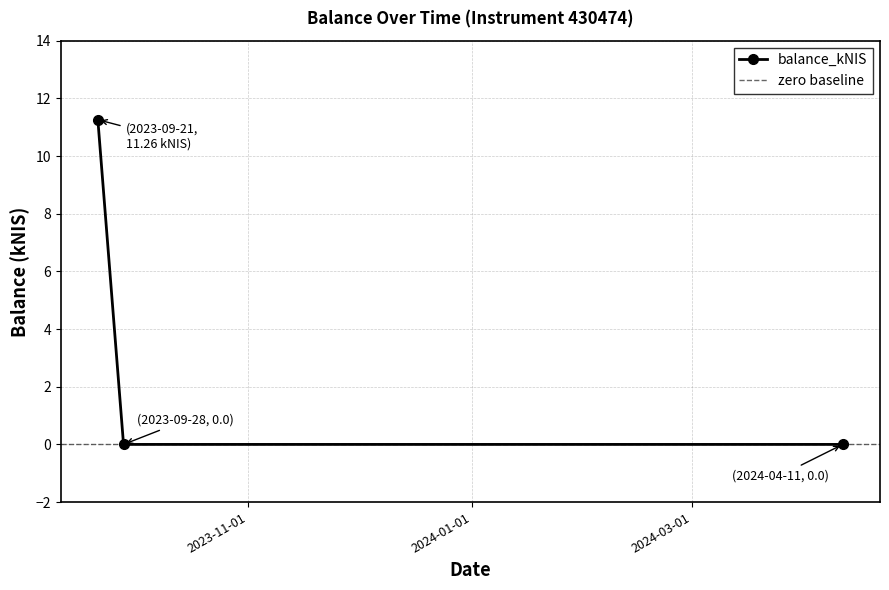

Rank the categories by value from lowest to highest.

2023-09-28, 2024-04-11, 2023-09-21